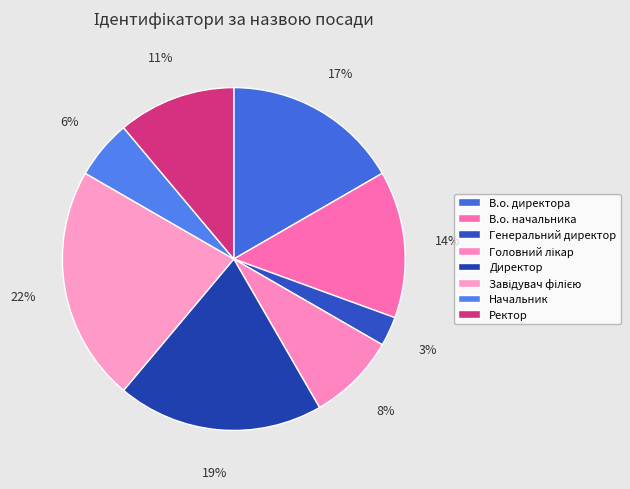

Approximately how many times larger is the value at В.о. начальника compared to Генеральний директор?

5.0